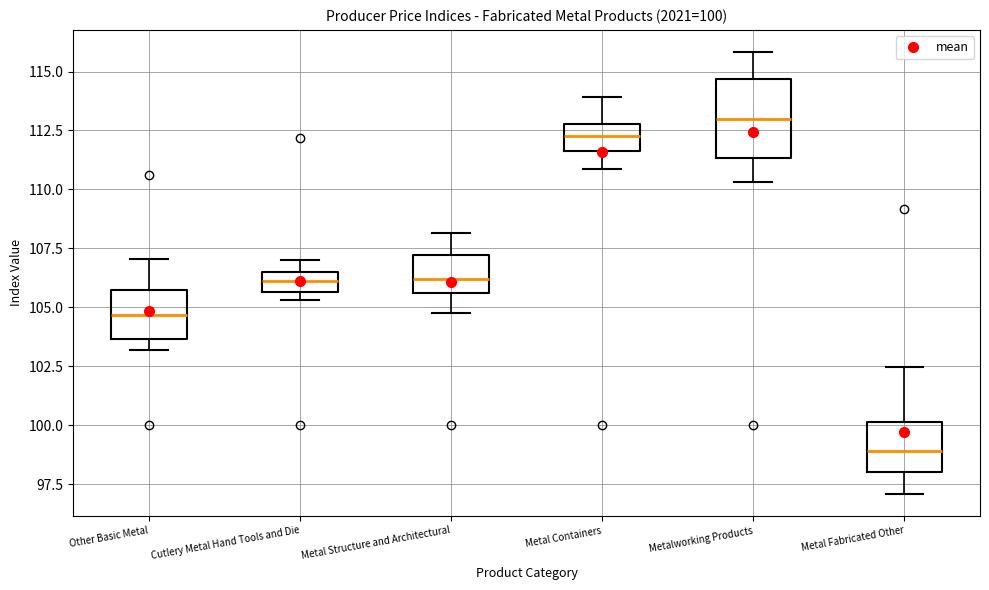

Comparing the boxes themselves (not the whiskers), which one is the tallest?

Metalworking Products